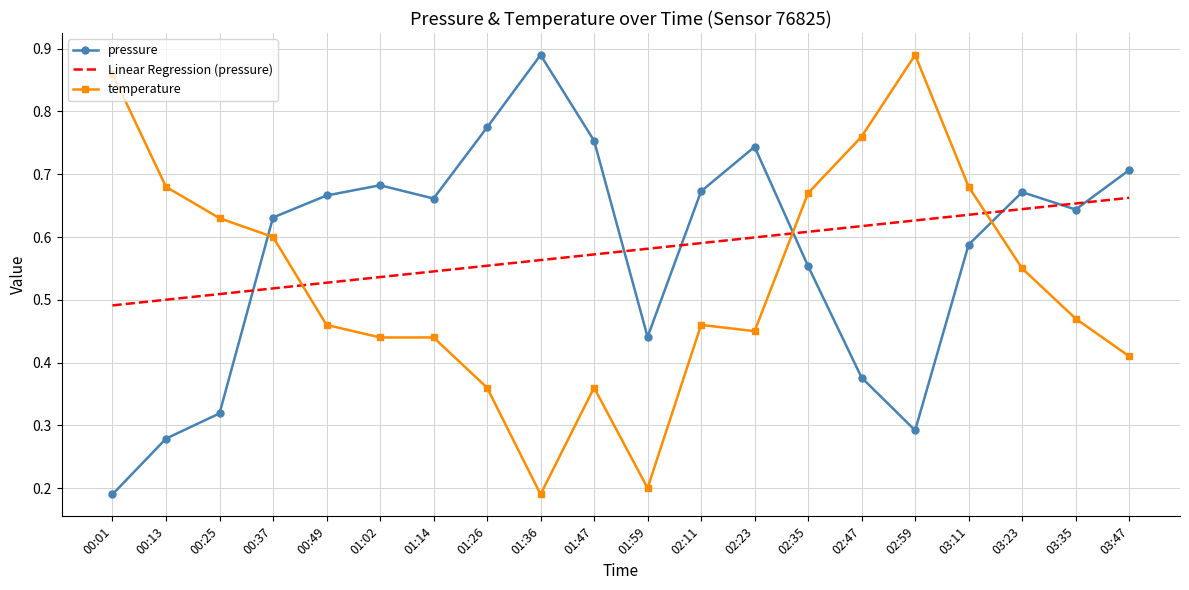

Which series changed the most between 00:49 and 01:59?

temperature